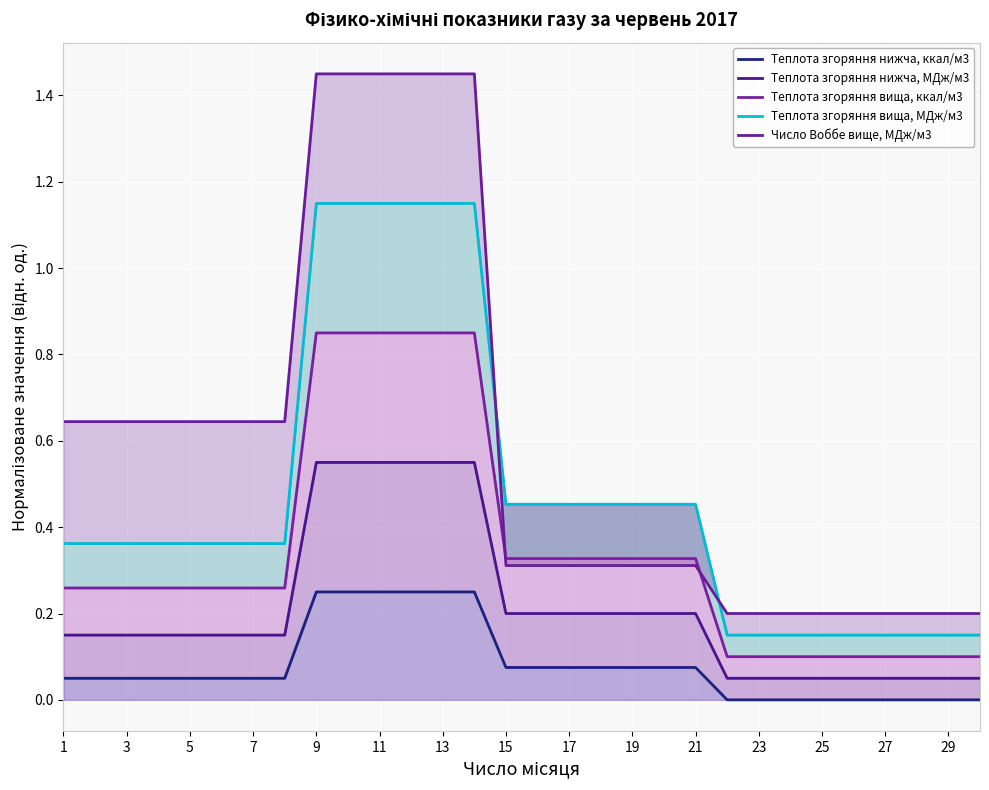

What is the label of the 2nd point from the left?

3